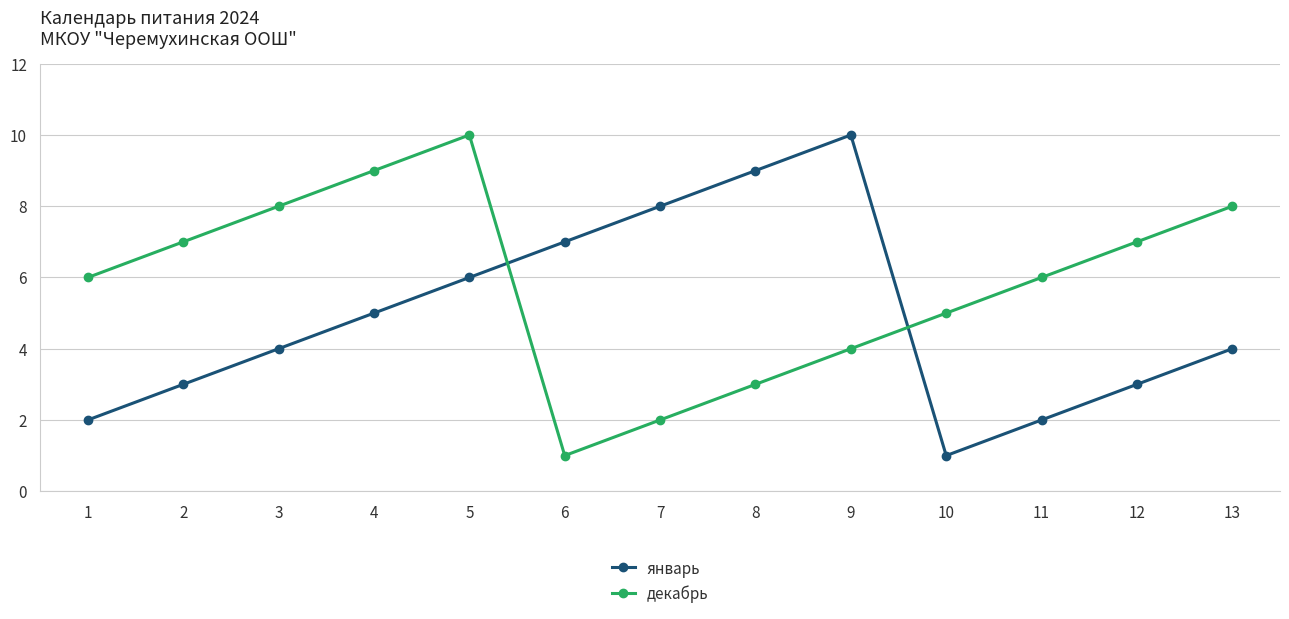

True or false: январь has more than 2 interior local peaks.

False